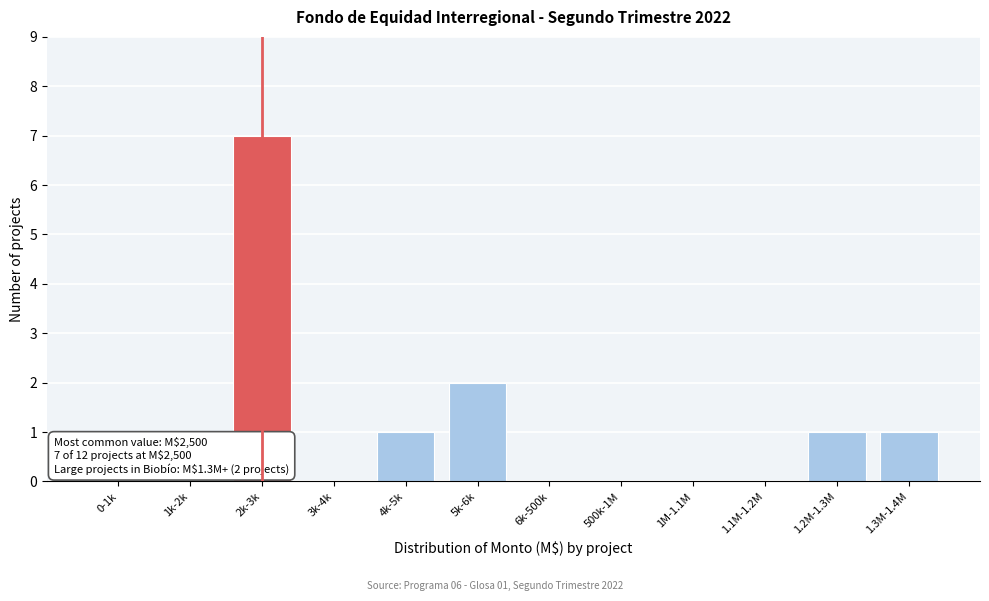

Reading right to left, extract all data points from this chart.

1.3M-1.4M=1	1.2M-1.3M=1	1.1M-1.2M=0	1M-1.1M=0	500k-1M=0	6k-500k=0	5k-6k=2	4k-5k=1	3k-4k=0	2k-3k=7	1k-2k=0	0-1k=0